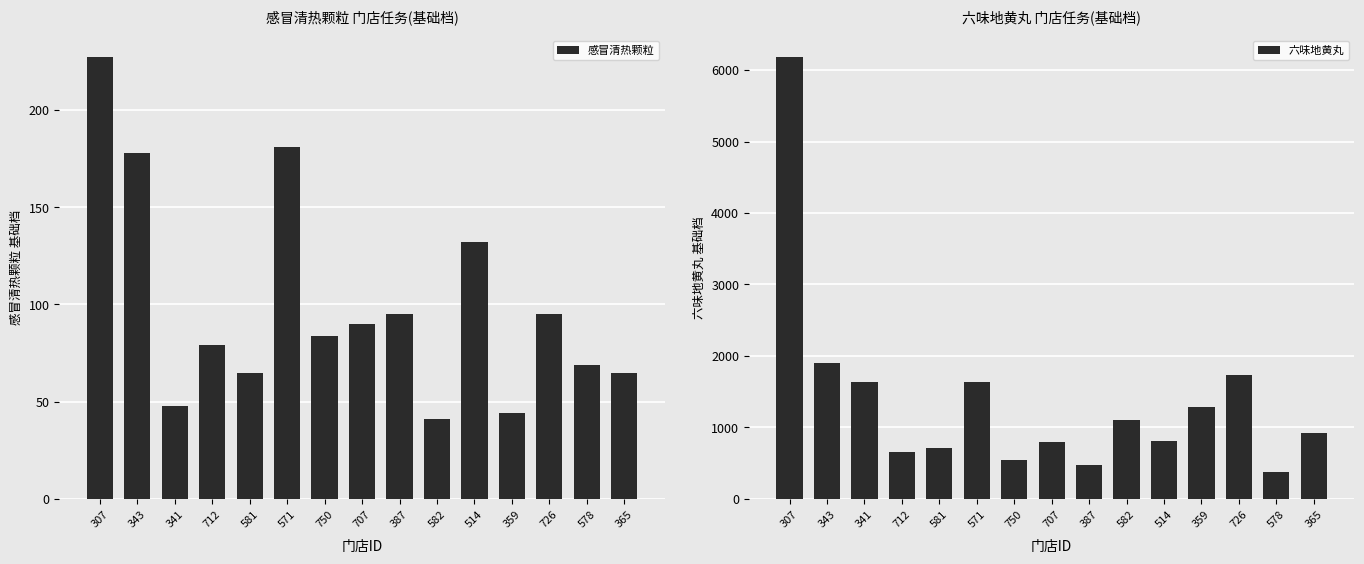

Reading left to right, transcribe all the data shown in this chart.

感冒清热颗粒: 227.0	178.0	48.0	79.0	65.0	181.0	84.0	90.0	95.0	41.0	132.0	44.0	95.0	69.0	65.0
六味地黄丸: 6175.9	1908.4	1630.0	656.0	709.5	1630.0	549.5	791.1	475.9	1110.5	804.8	1287.5	1737.5	380.5	922.0